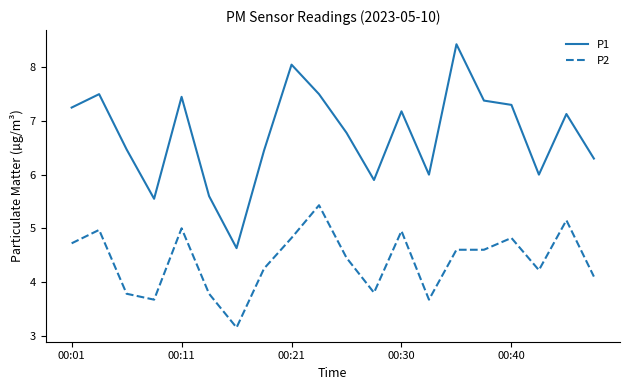

What is the difference between the maximum and minimum values in the P2 series?

2.3